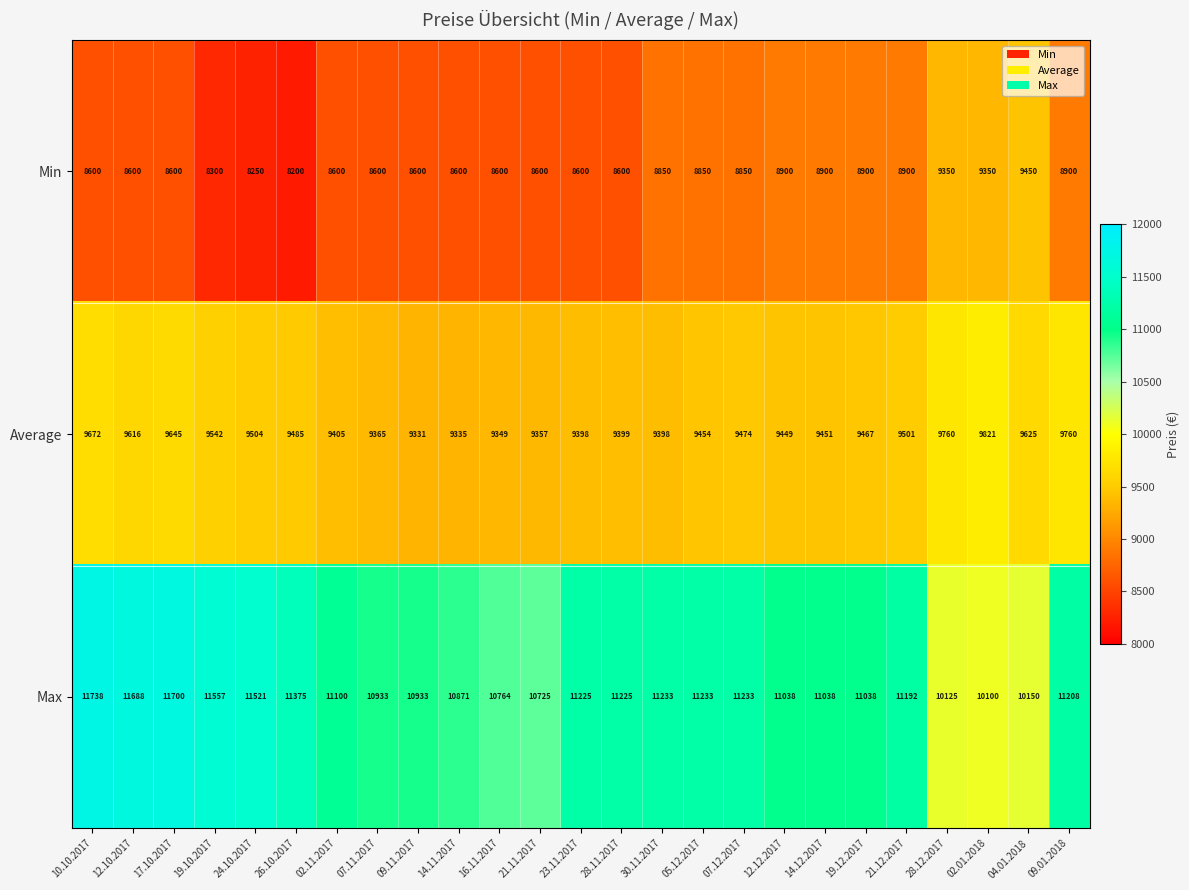

Is it true that Min equals 8900 at 09.01.2018?

True